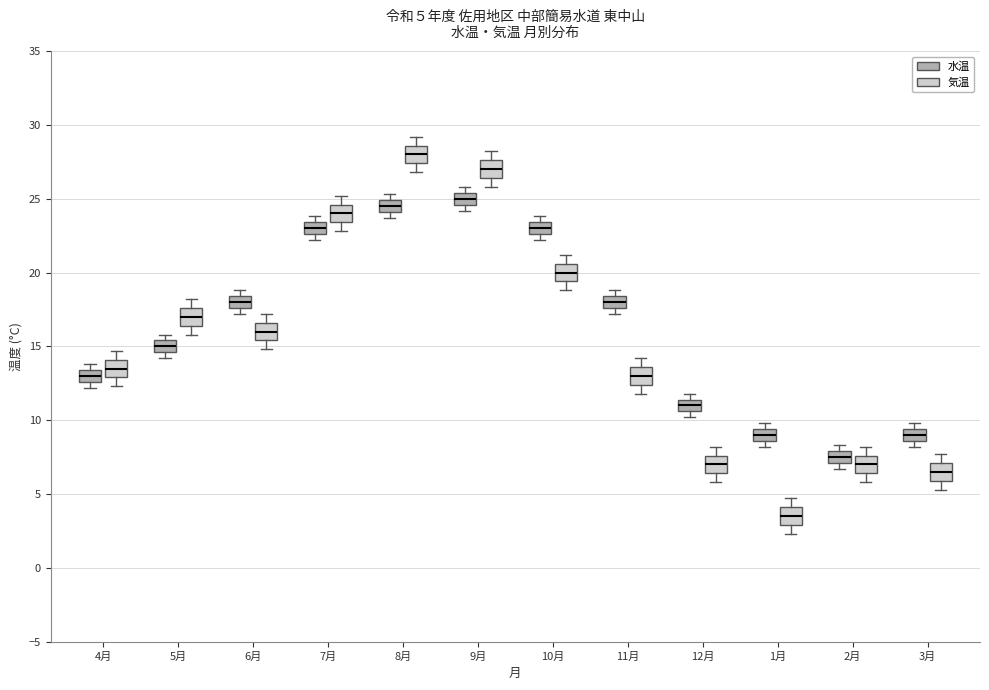

Which box has the highest median line?

8月 (気温)